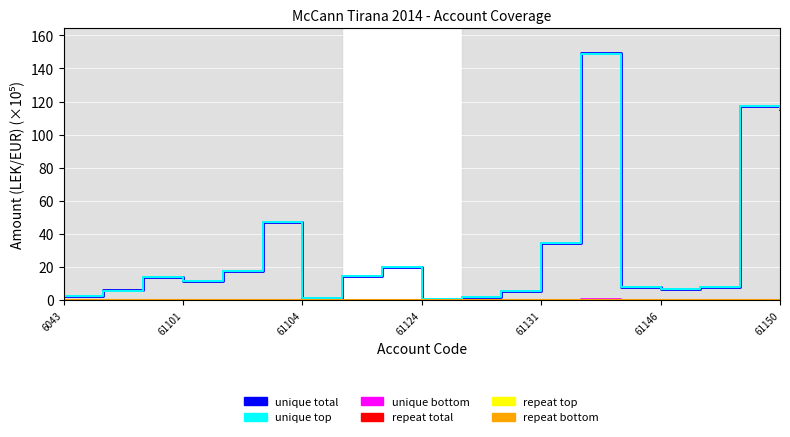

How many interior local peaks does the unique total series have?

5